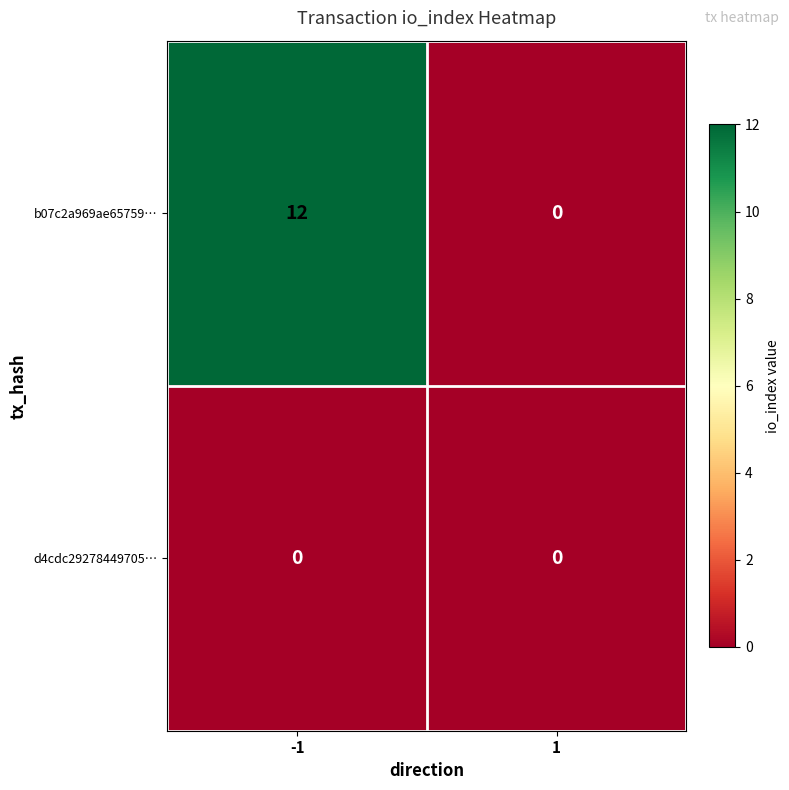

Count the number of categories in the chart.

2